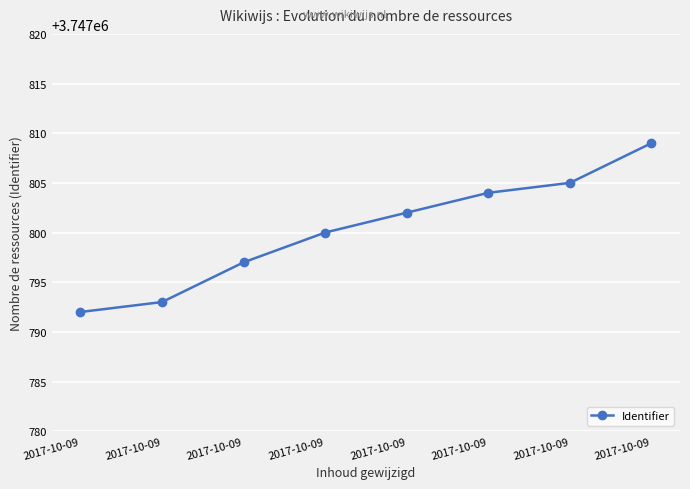

True or false: the data shows 2247687 at 2017-10-09.

False